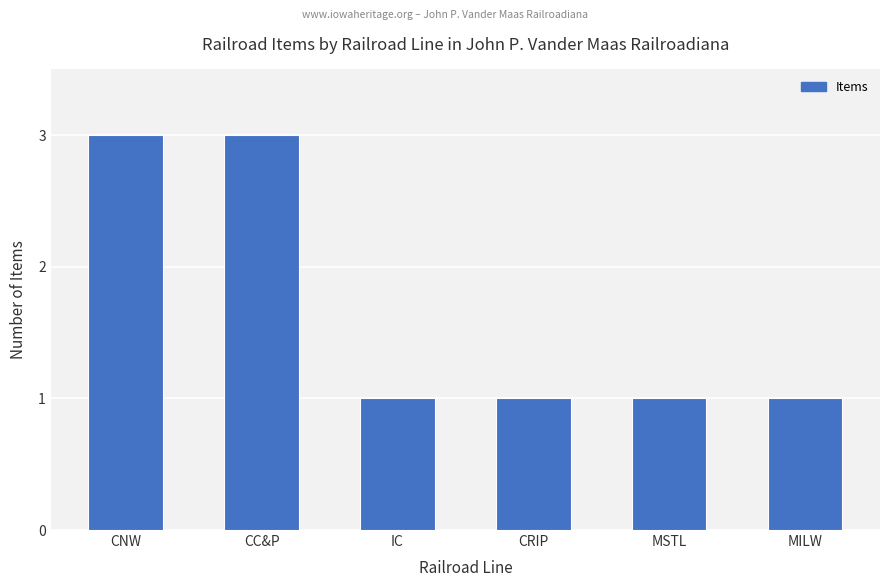

What is the ratio of the value at CRIP to the value at IC?

1.0